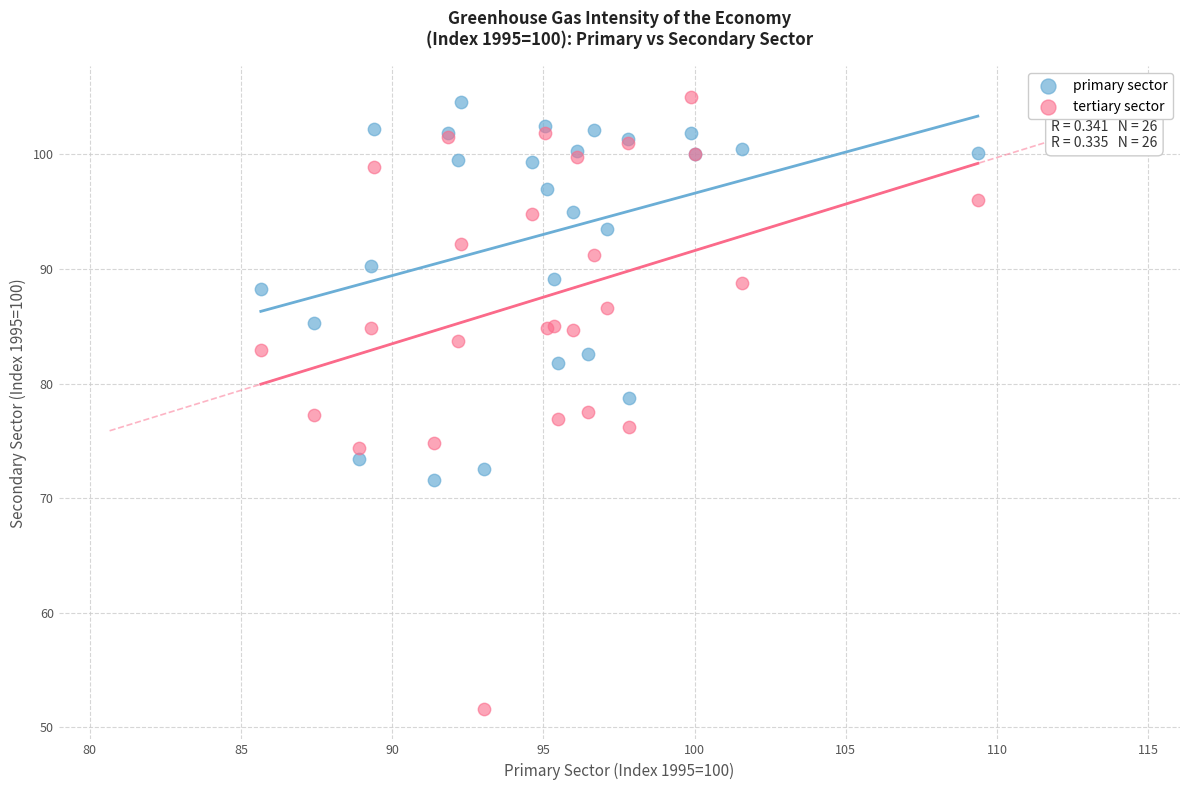

Which series reaches the minimum Y coordinate?

tertiary sector